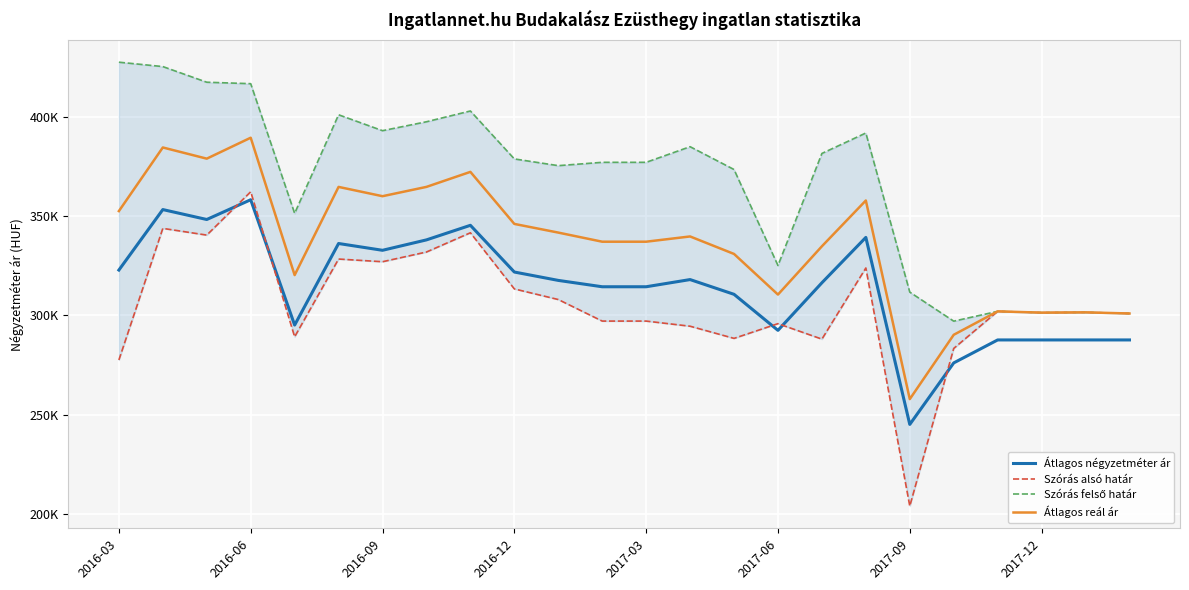

True or false: Átlagos négyzetméter ár and Szórás felső határ cross at least once.

False